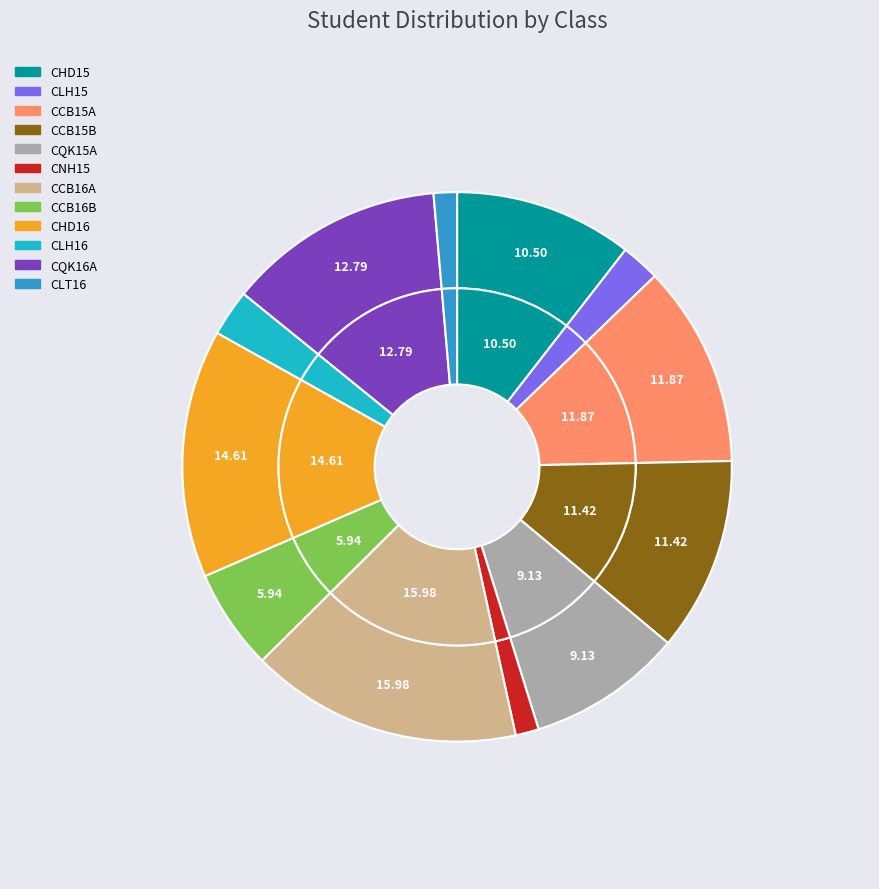

Is it true that CQK16A is 13% of the pie?

True